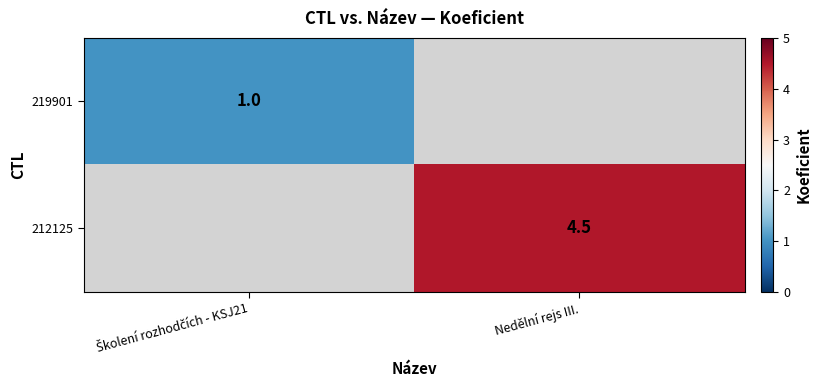

Is it true that 212125 equals 6.1 at Nedělní rejs III.?

False